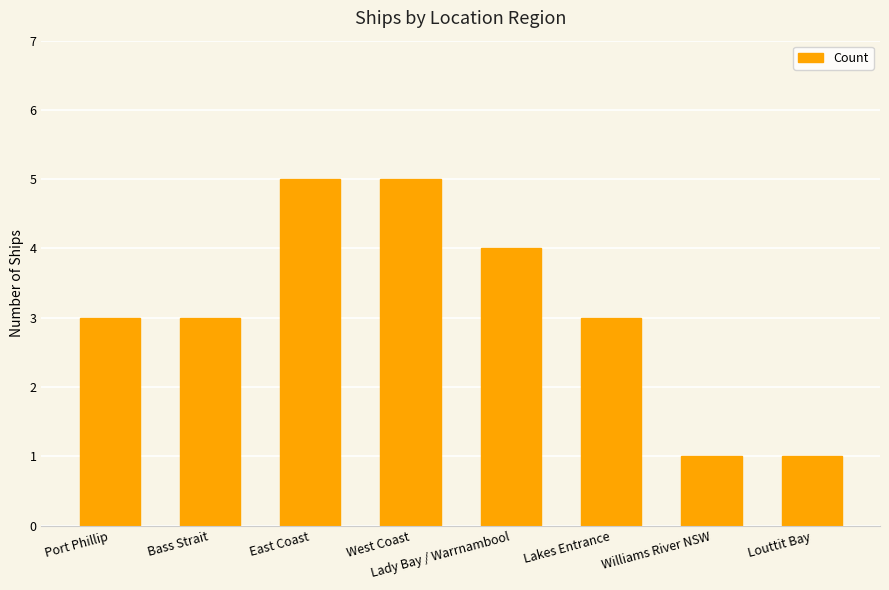

Reading left to right, list all the values displayed in this chart.

Port Phillip=3	Bass Strait=3	East Coast=5	West Coast=5	Lady Bay / Warrnambool=4	Lakes Entrance=3	Williams River NSW=1	Louttit Bay=1